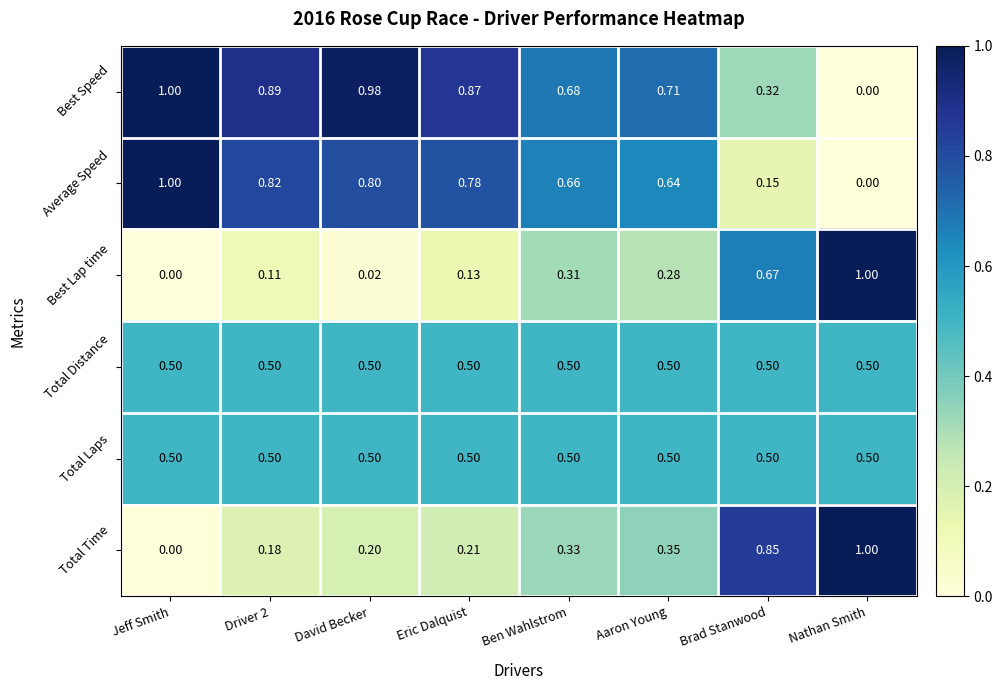

At which label is Best Speed closest to 0?

Nathan Smith